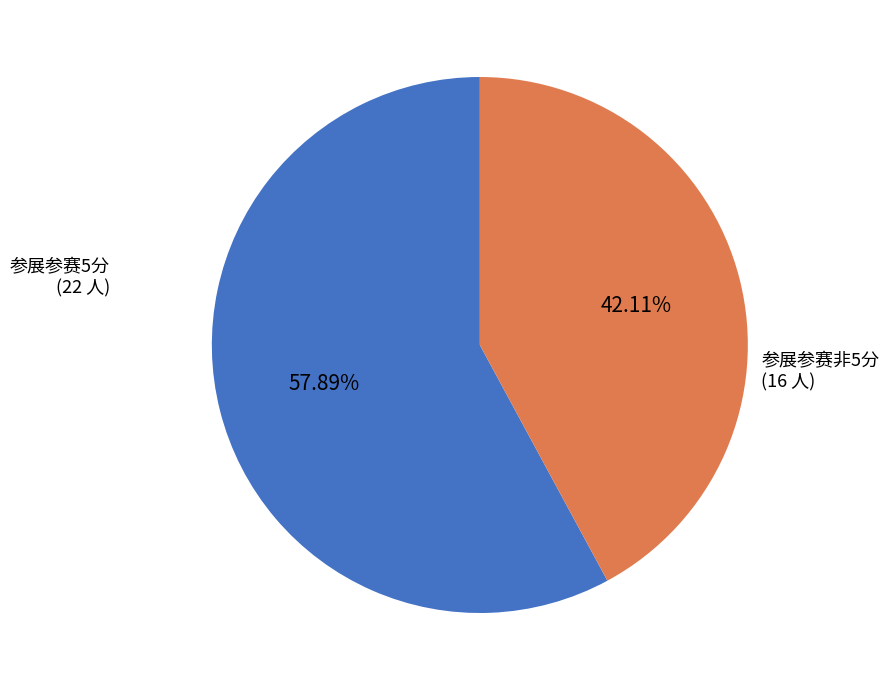

Is there a majority slice in this chart?

Yes